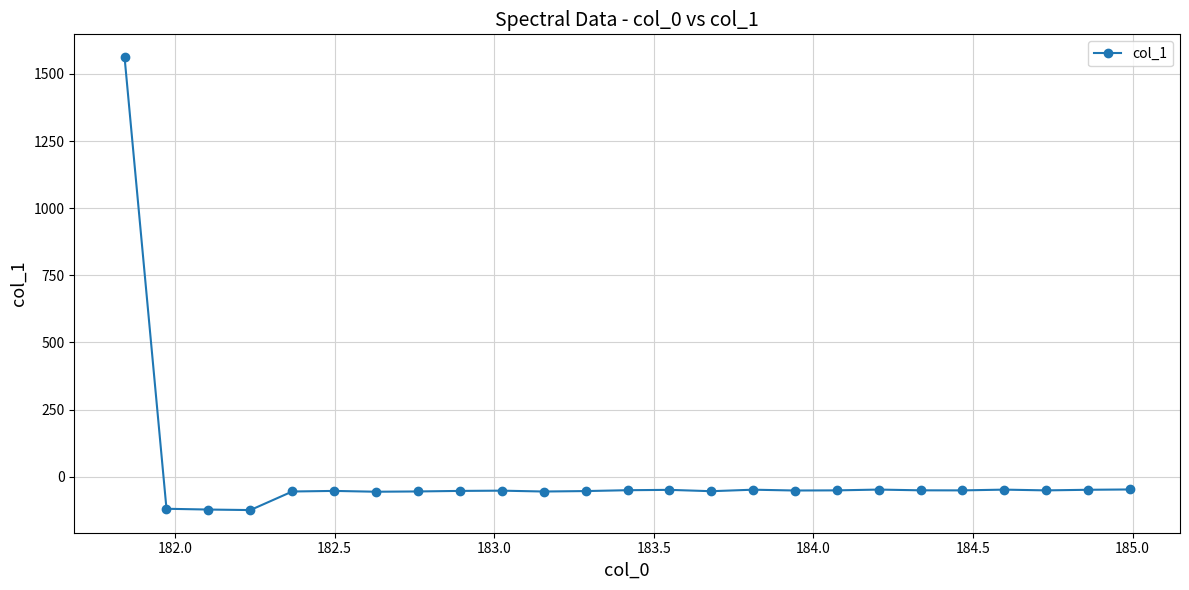

What is the value of the 18th point from the left?

-50.7